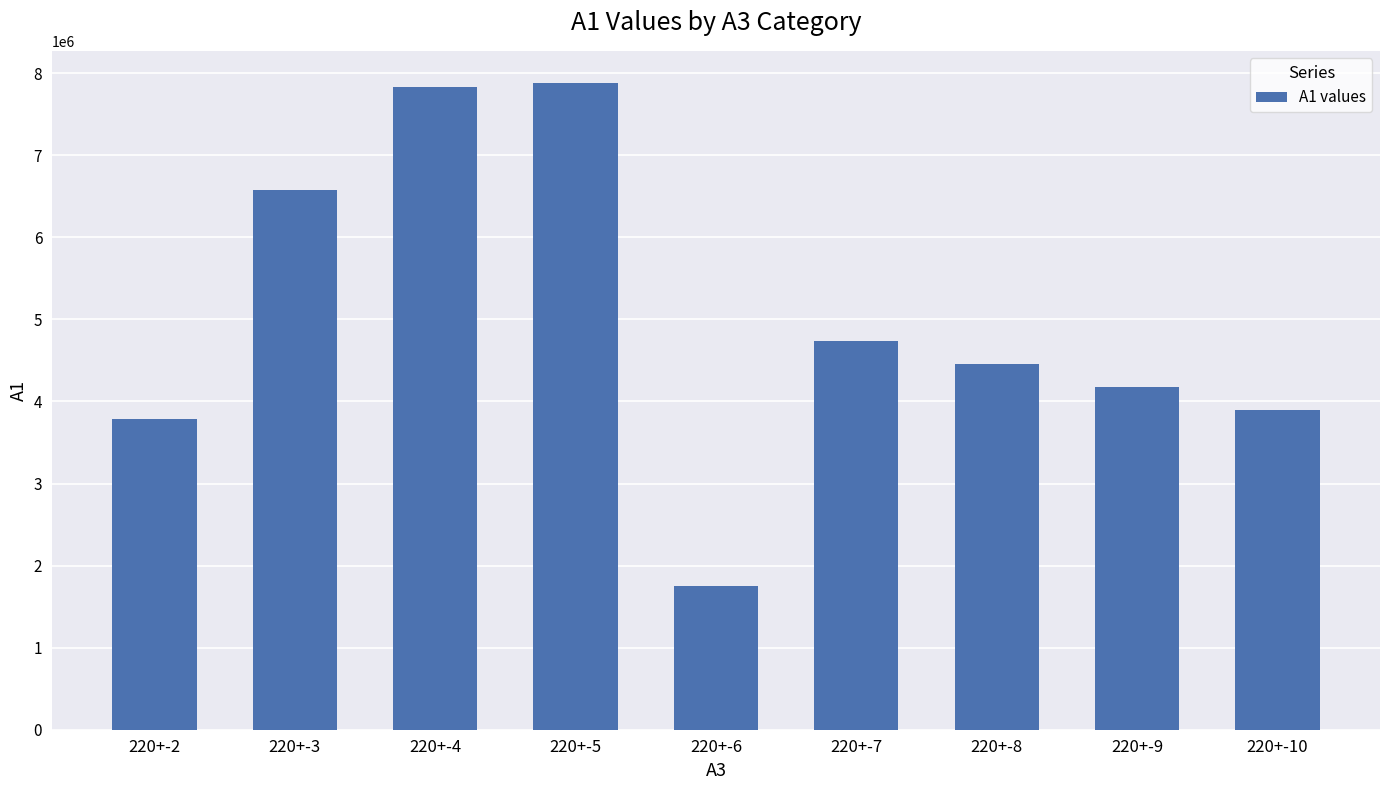

What is the difference between the values at 220+-6 and 220+-10?

2146566.2